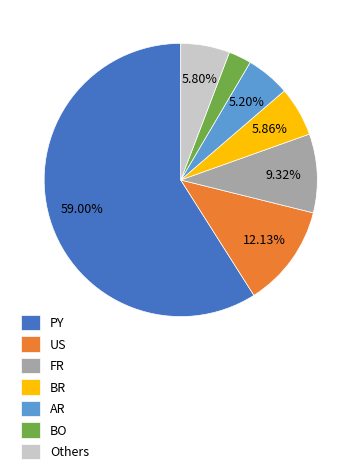

Does any single category account for the majority?

Yes